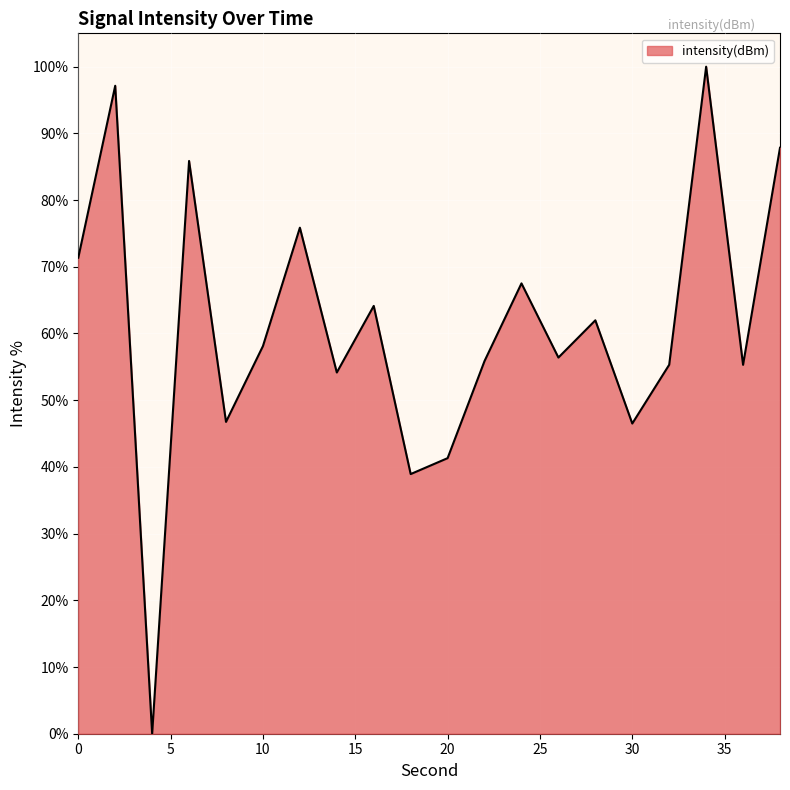

What is the maximum value shown in the chart?

100.0